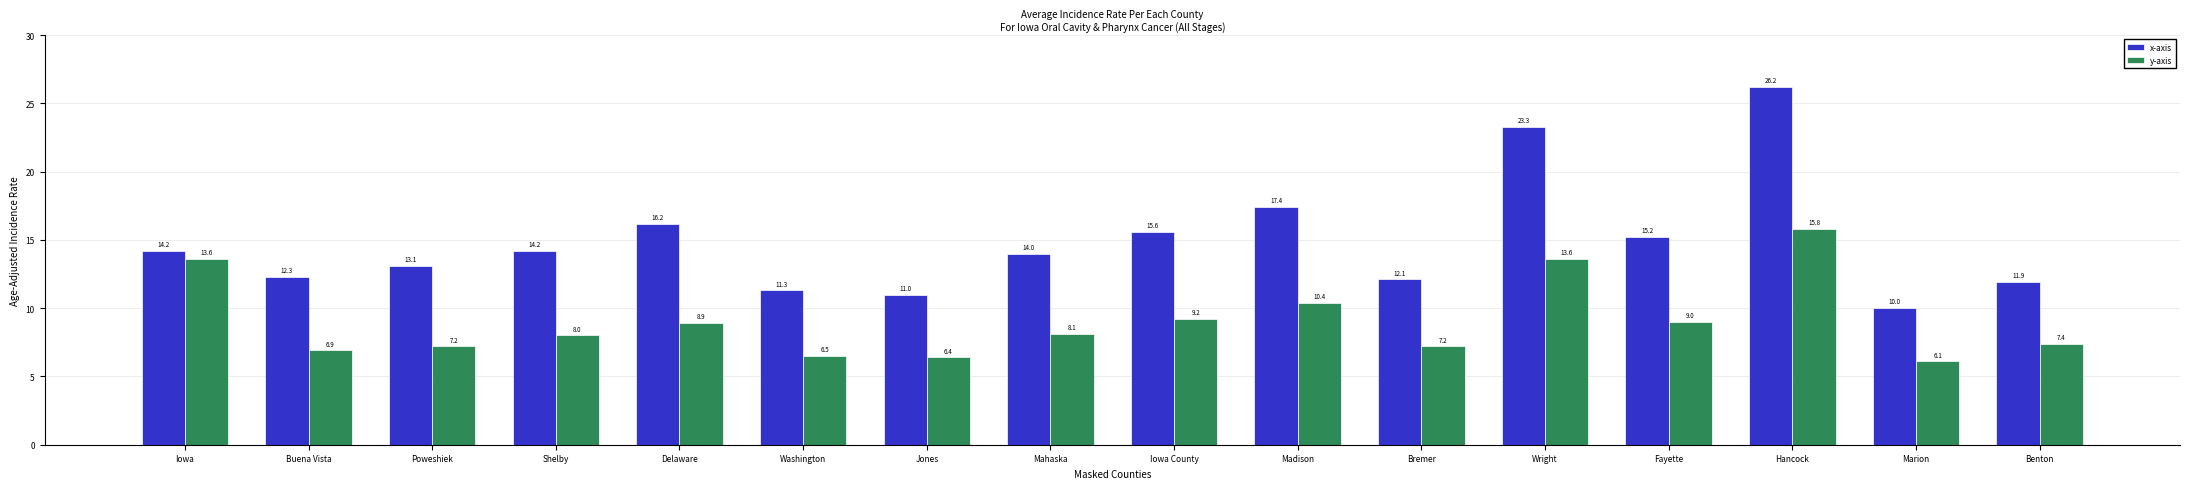

What is the difference between the maximum and minimum values in the x-axis series?

16.2